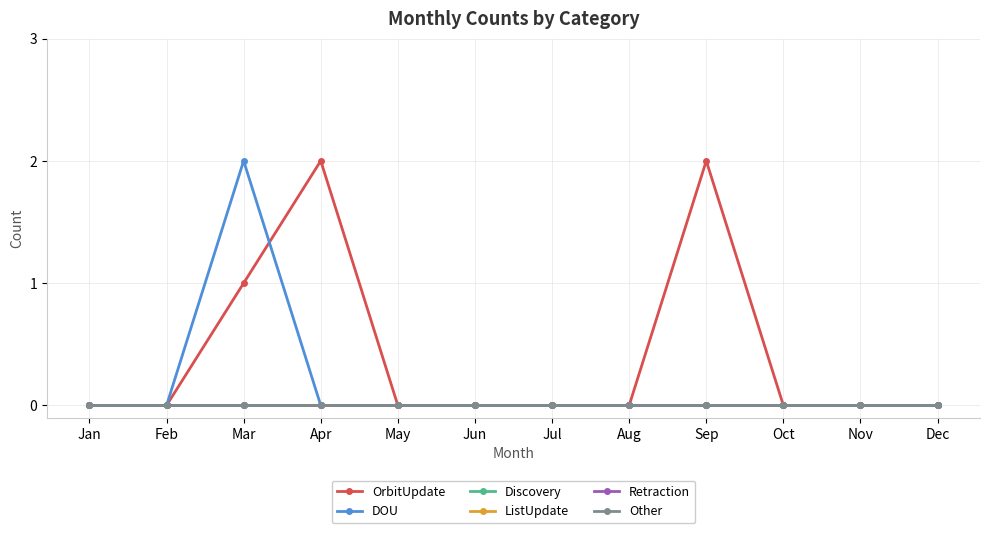

Is this an area chart (filled region under the line)?

No